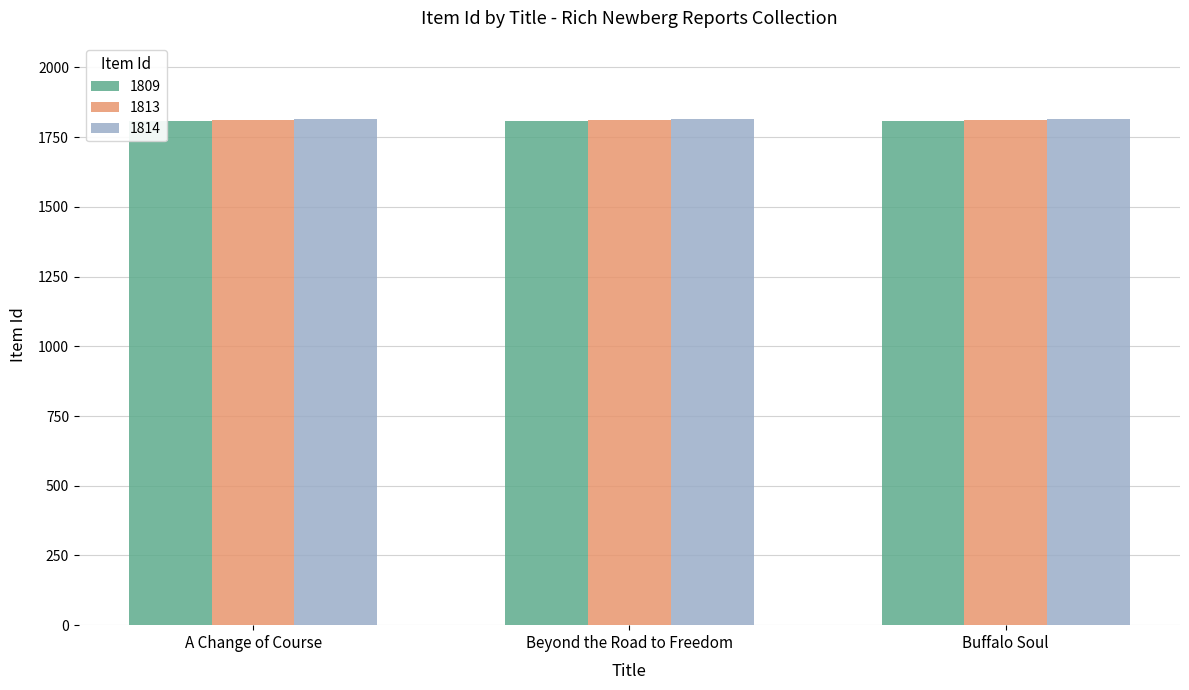

What is the label of the 3rd bar from the left?

Buffalo Soul